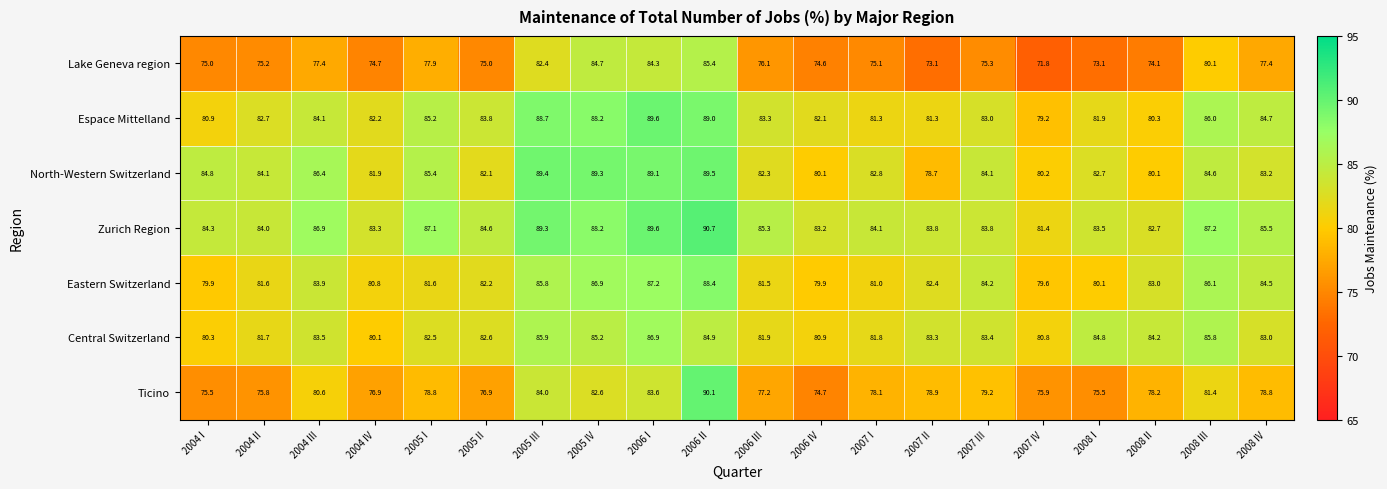

How many categories are shown in the chart?

20